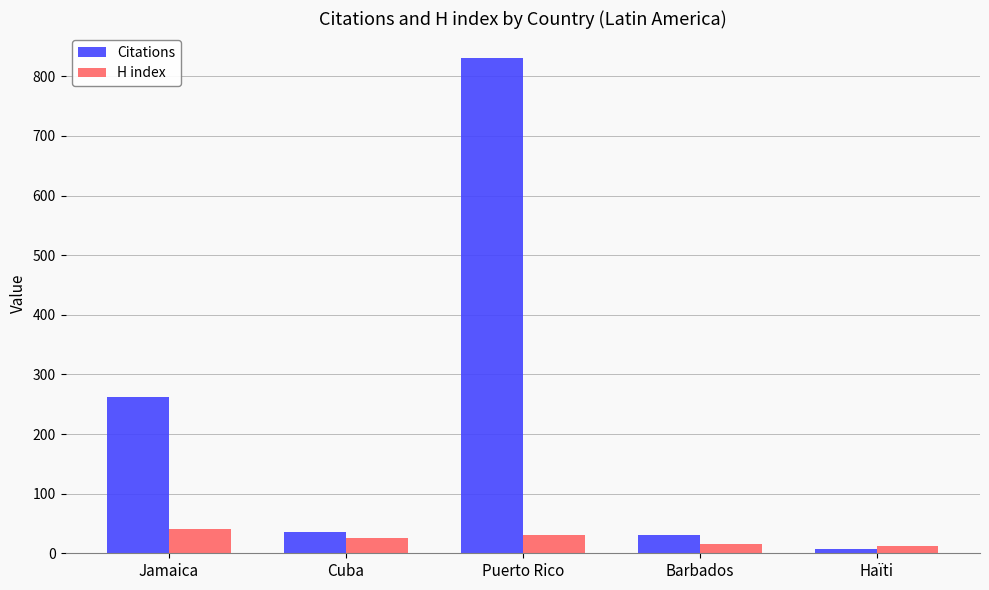

What is the total value across all series at Puerto Rico?

862